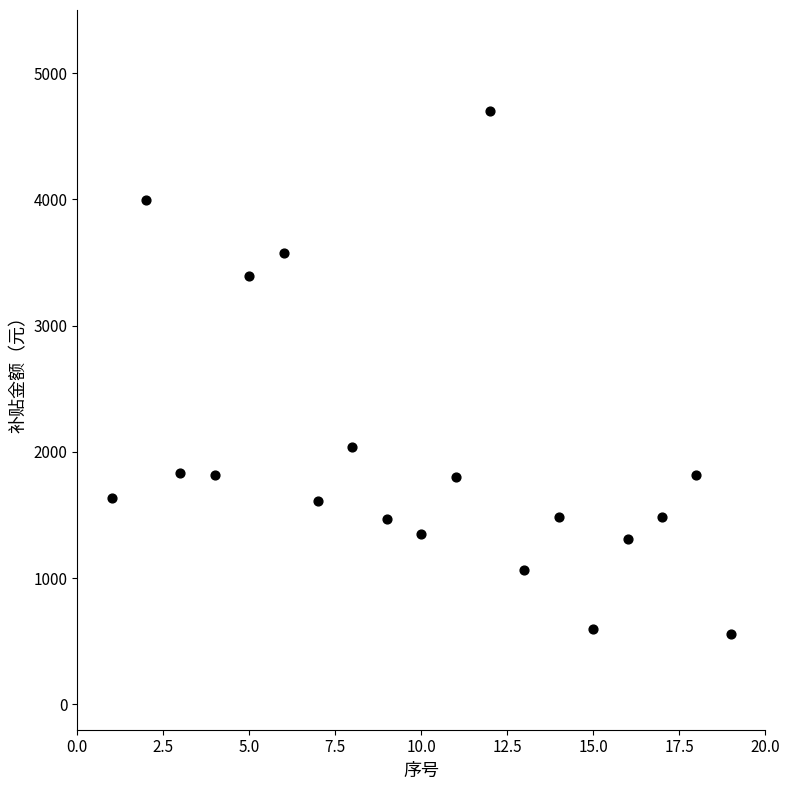

What Y value in the scatter plot is closest to 2632?

2040